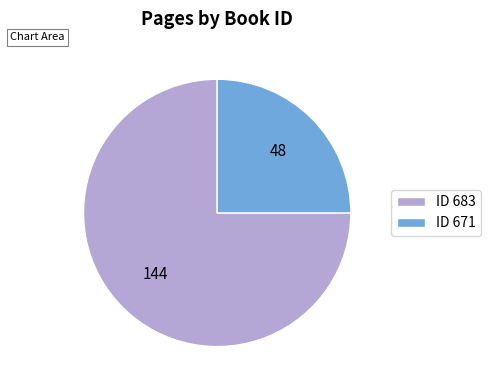

Rank the categories by value from highest to lowest.

ID 683, ID 671